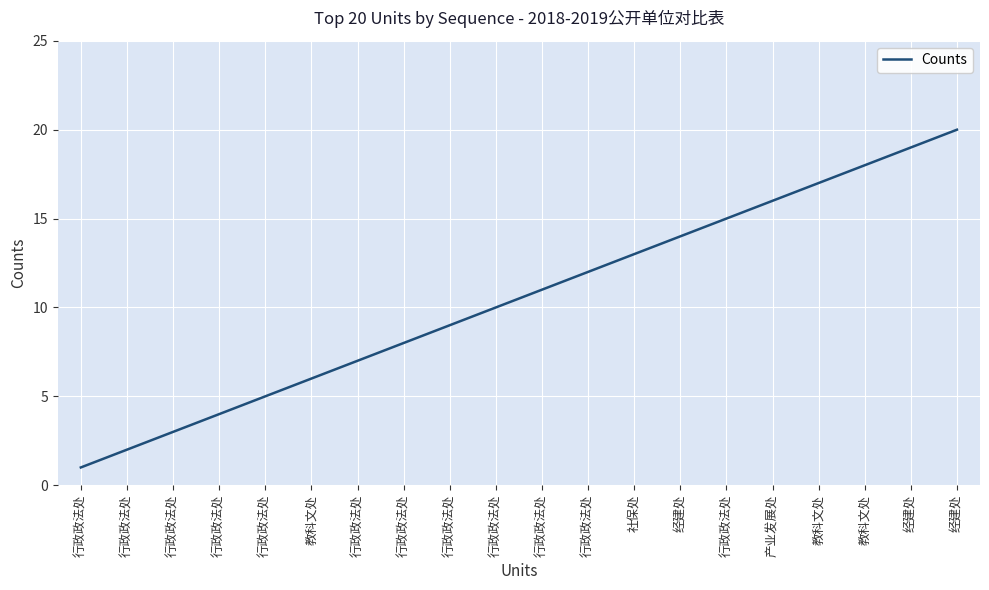

How many lines are shown in the chart?

1